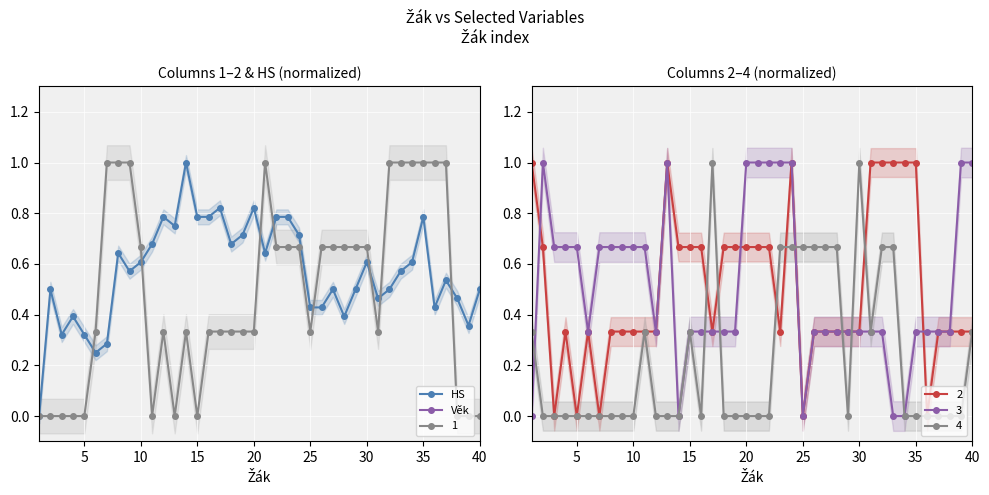

What is the maximum value for HS?

1.0